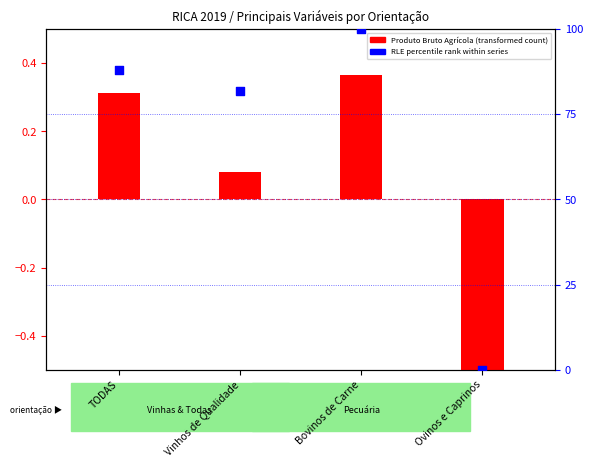

At which category is the sum across all series the highest?

Bovinos de Carne